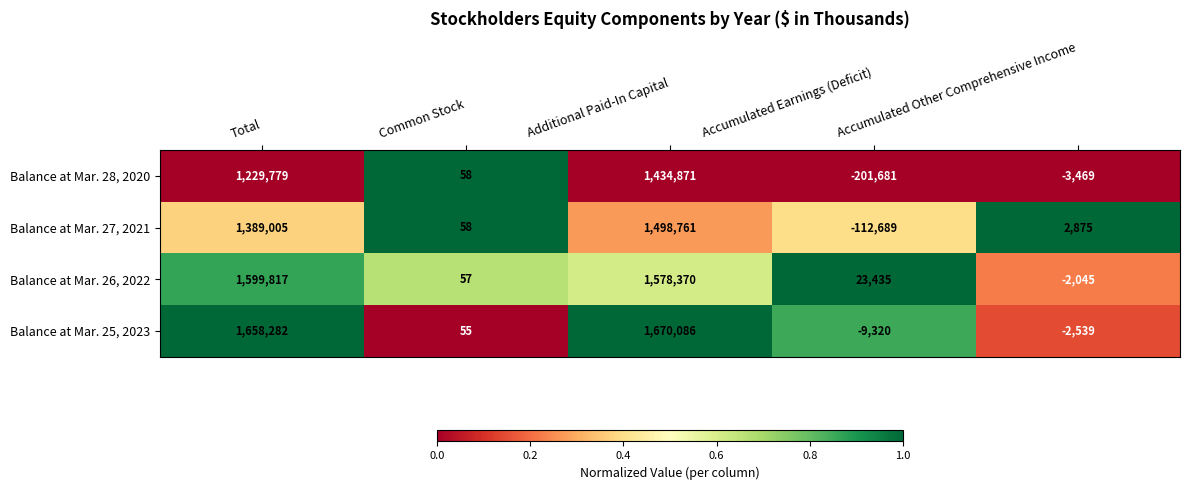

Which series has the largest range (max minus min)?

Balance at Mar. 25, 2023